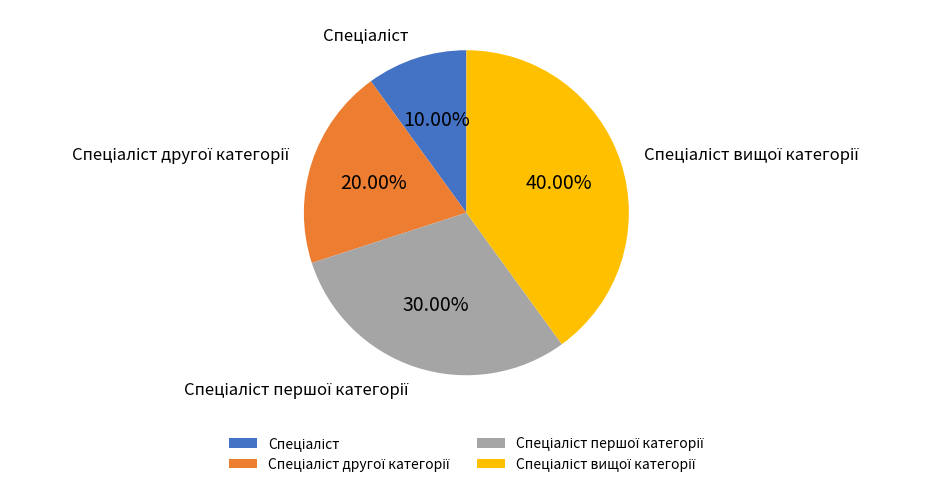

Does any single category account for the majority?

No